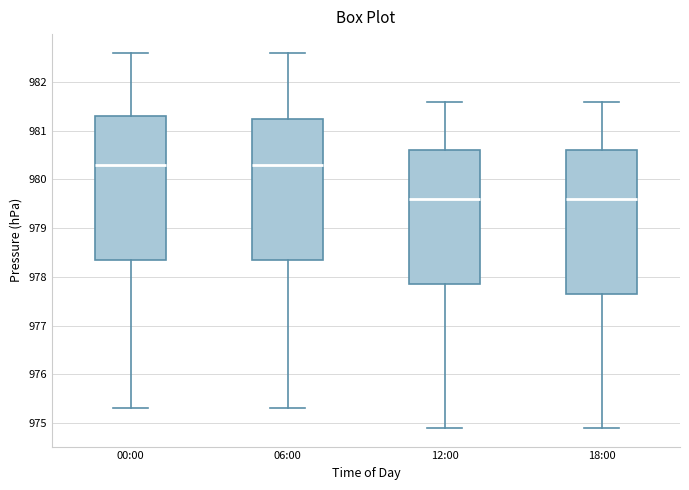

Where does the median line of the box for 18:00 sit on the y-axis? The values are not printed on the chart, so give them approximately, as read against the axis.

979.6